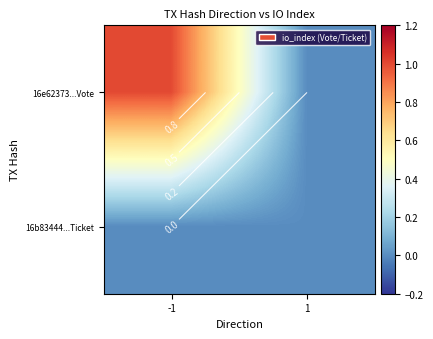

At which category is the sum across all series the highest?

-1